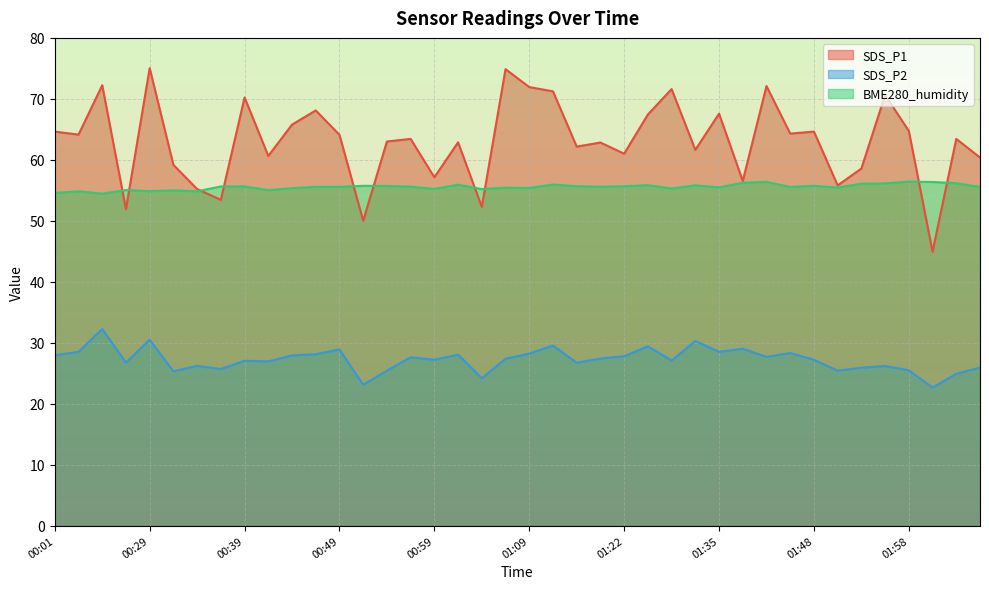

What is the difference between the highest and lowest values at 00:54?

37.6